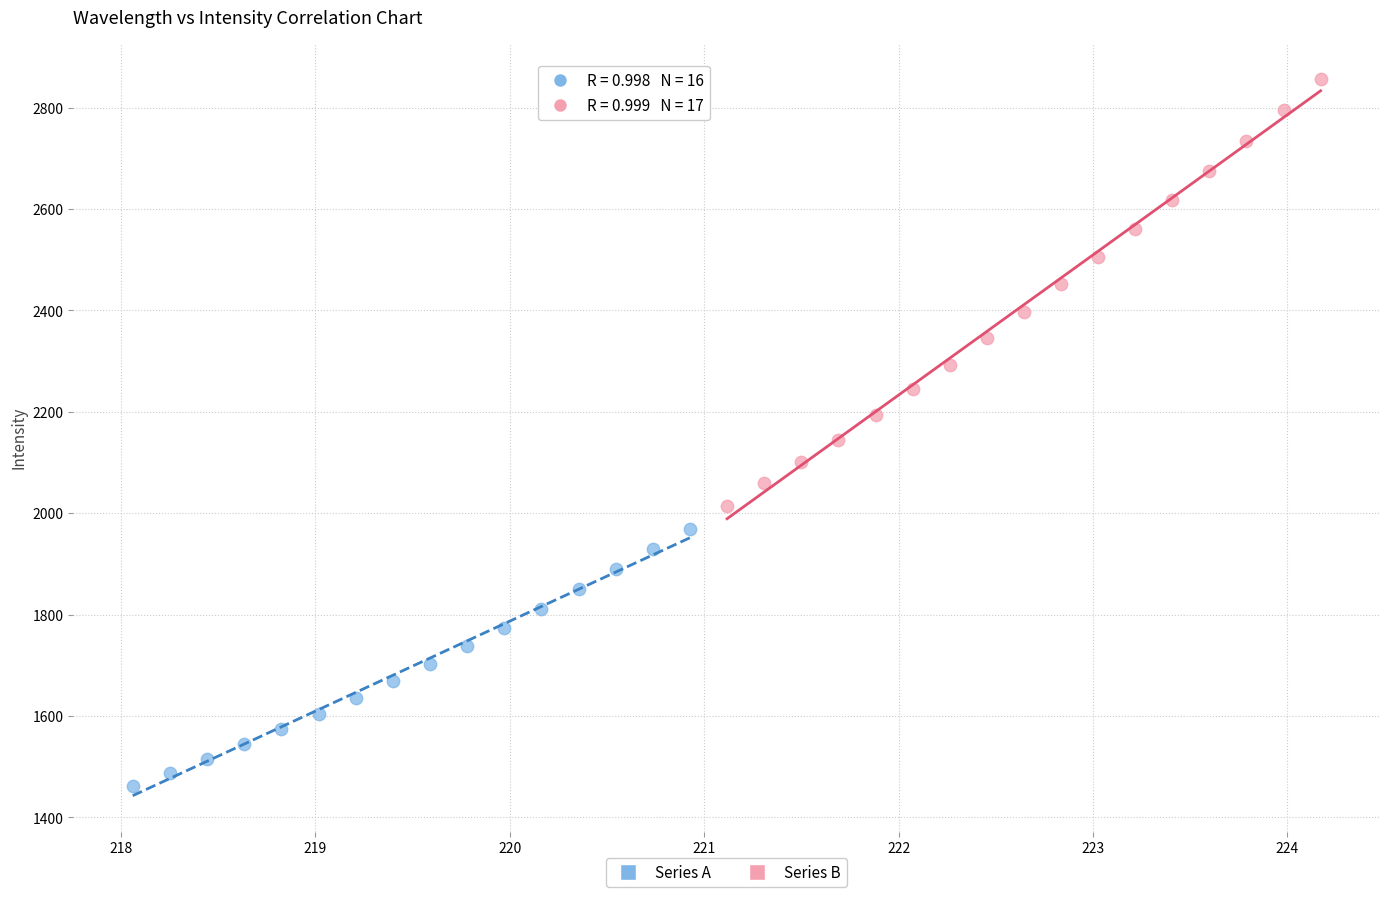

Which series contains the lowest Y value?

Series A